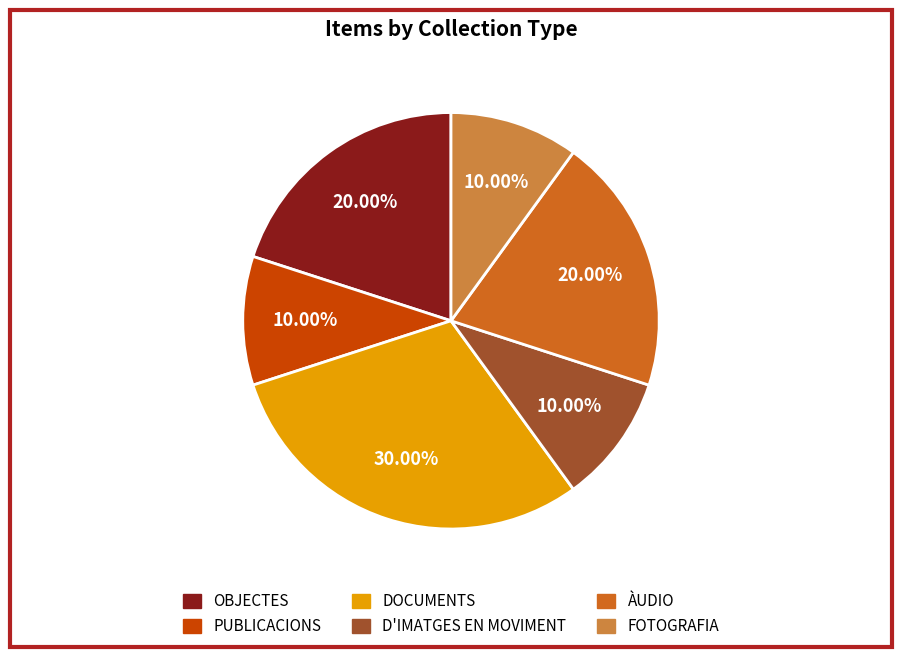

Combined, do FOTOGRAFIA and D'IMATGES EN MOVIMENT account for over 50%?

No